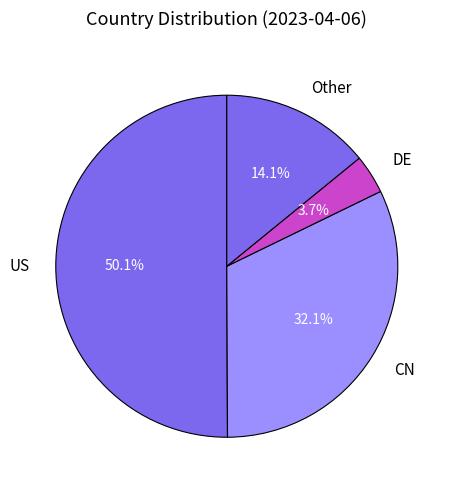

What is the smallest slice in the pie chart?

DE